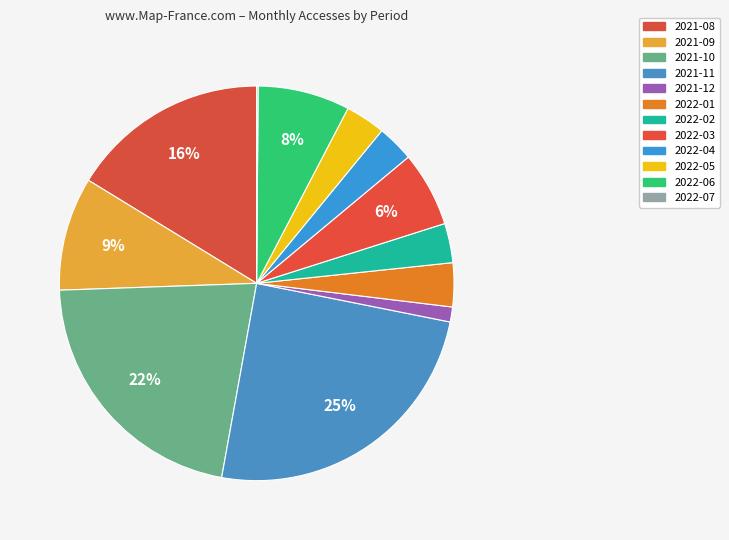

To the nearest percent, what is the difference between the 2021-09 and 2022-07 slice percentages?

9%